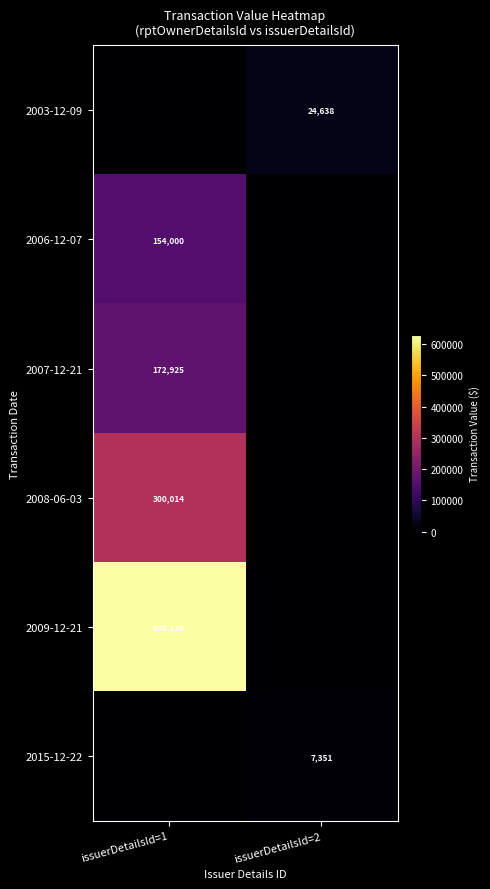

Is it true that 2015-12-22 equals 7351 at issuerDetailsId=2?

True